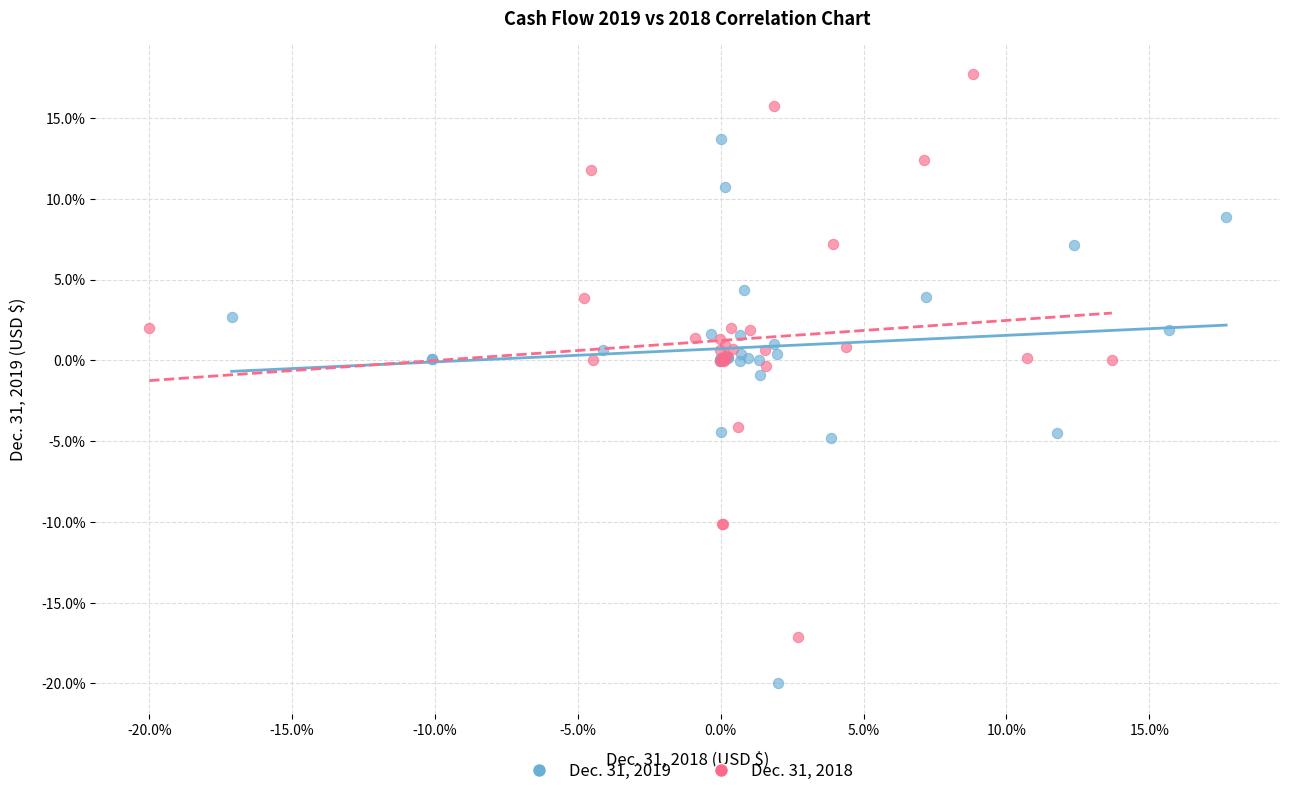

Which series reaches the maximum Y coordinate?

Dec. 31, 2018